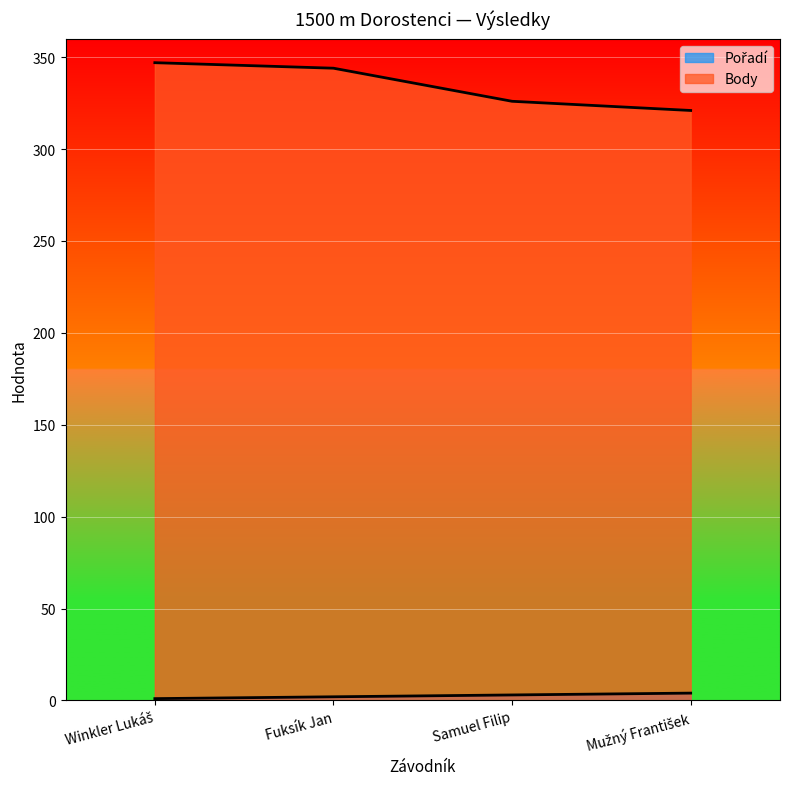

What is the maximum value for Pořadí?

4